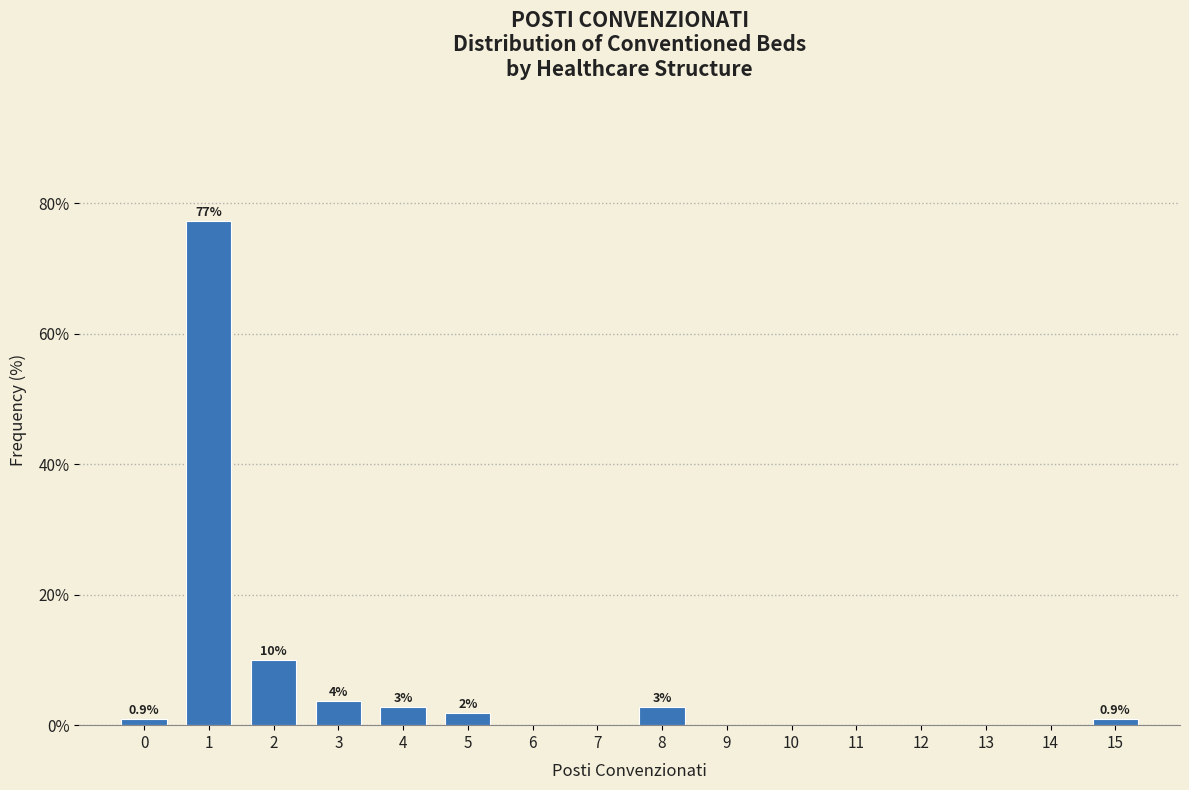

True or false: the data shows 0.0 at 11.

True